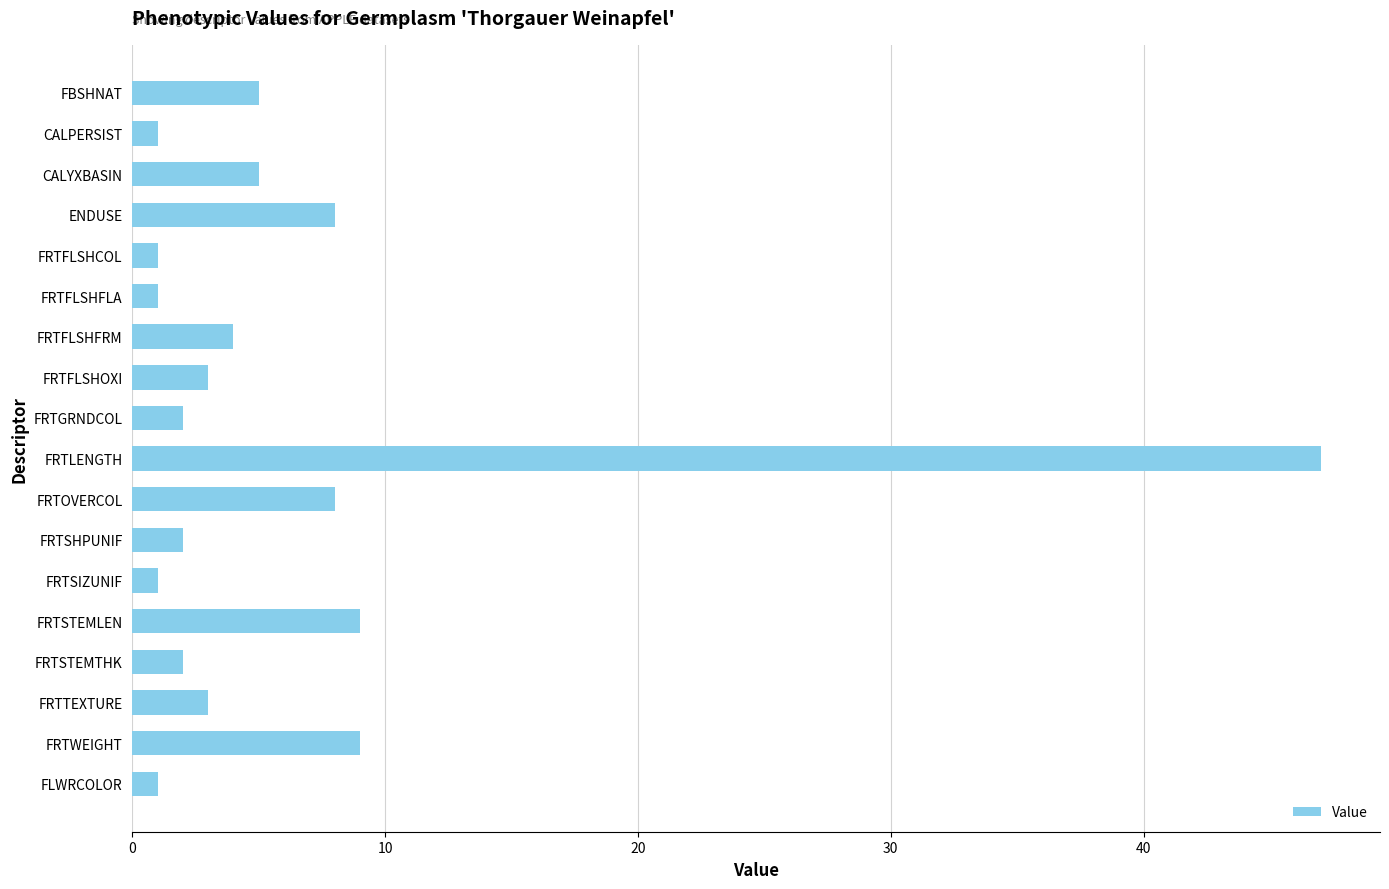

The chart shows a value of 1 at FRTFLSHFLA. True or false?

True